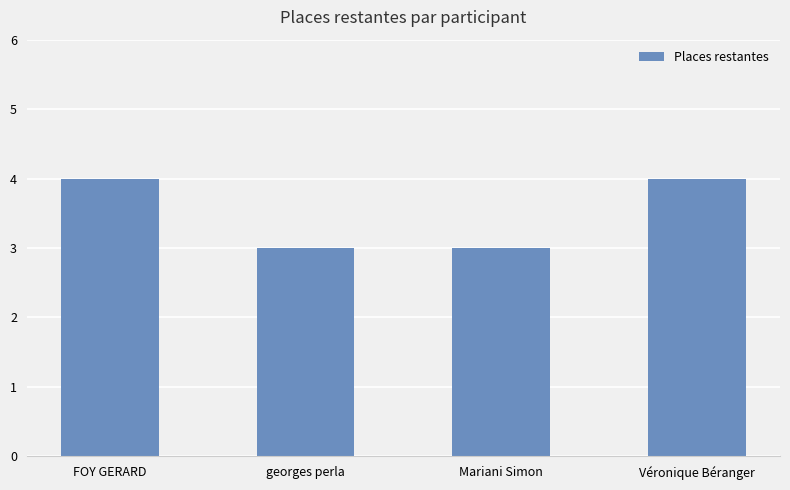

How many series are shown in this chart?

1